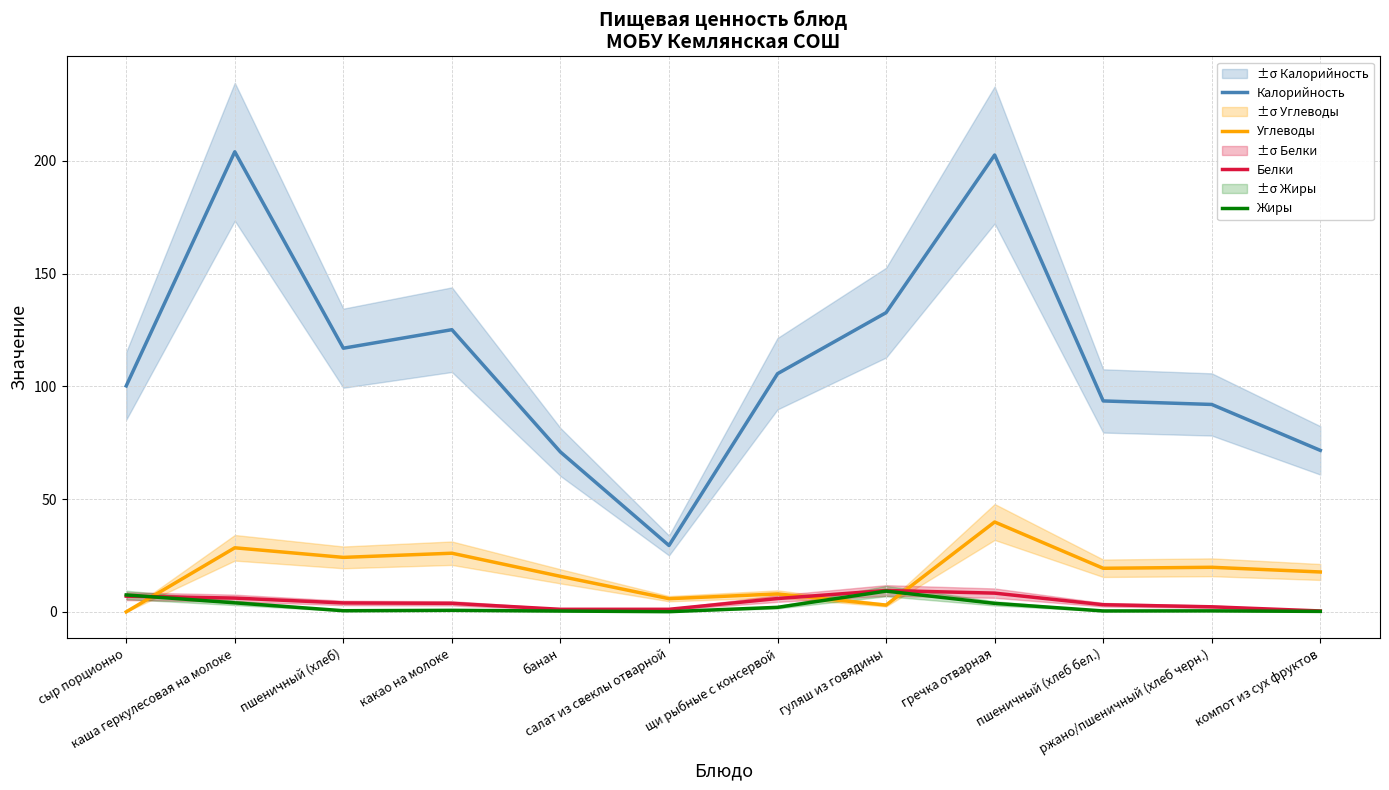

How many interior local peaks does the Углеводы series have?

5